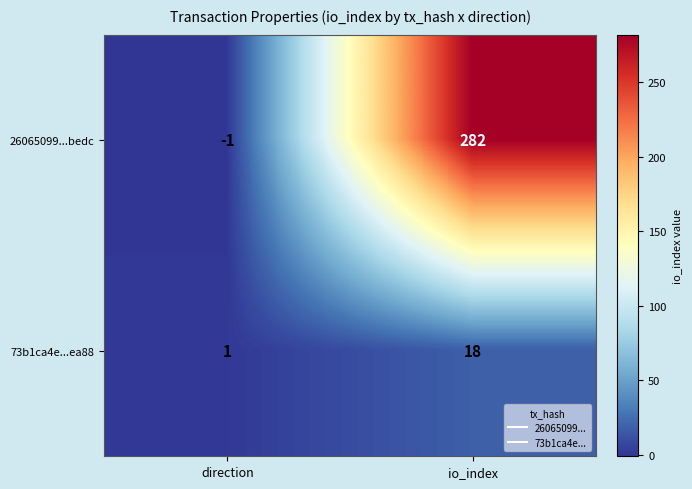

The value of 26065099...bedc at direction is -1. True or false?

True